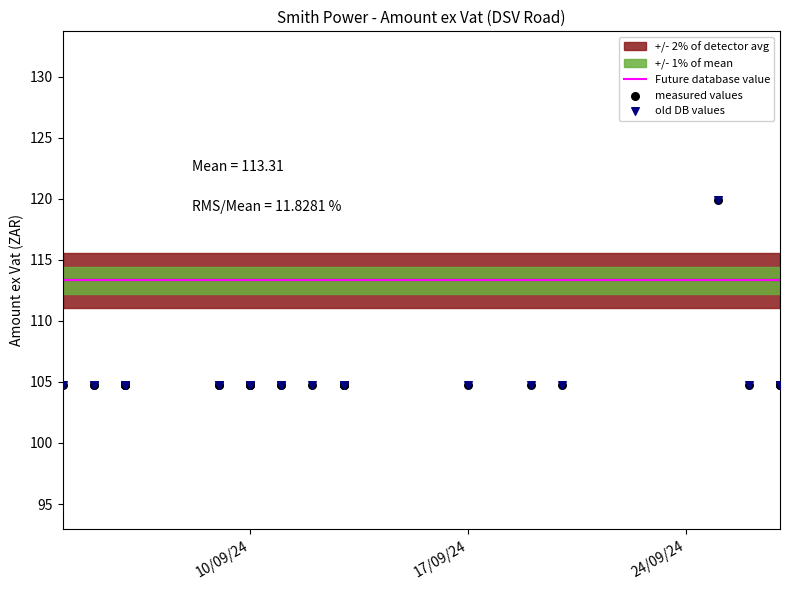

Which series contains the lowest Y value?

Amount ex Vat